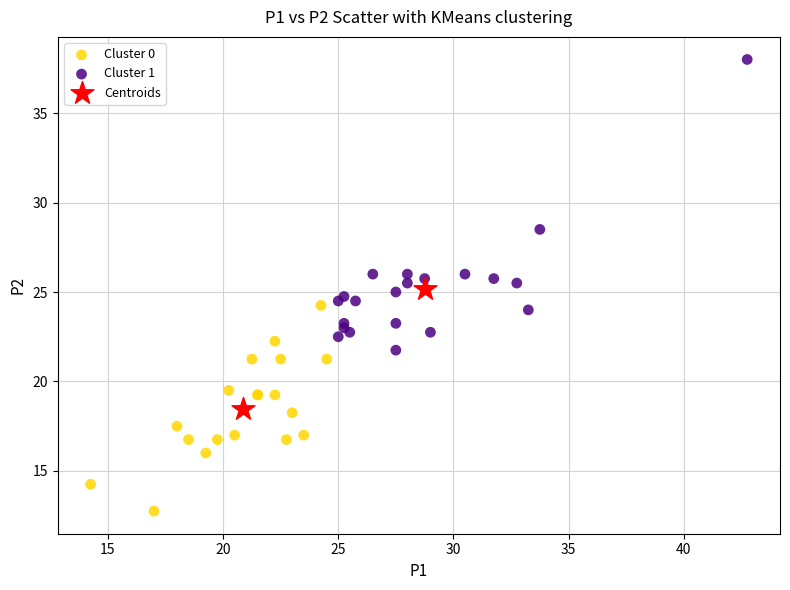

Which series has the widest spread of Y values?

Cluster 1